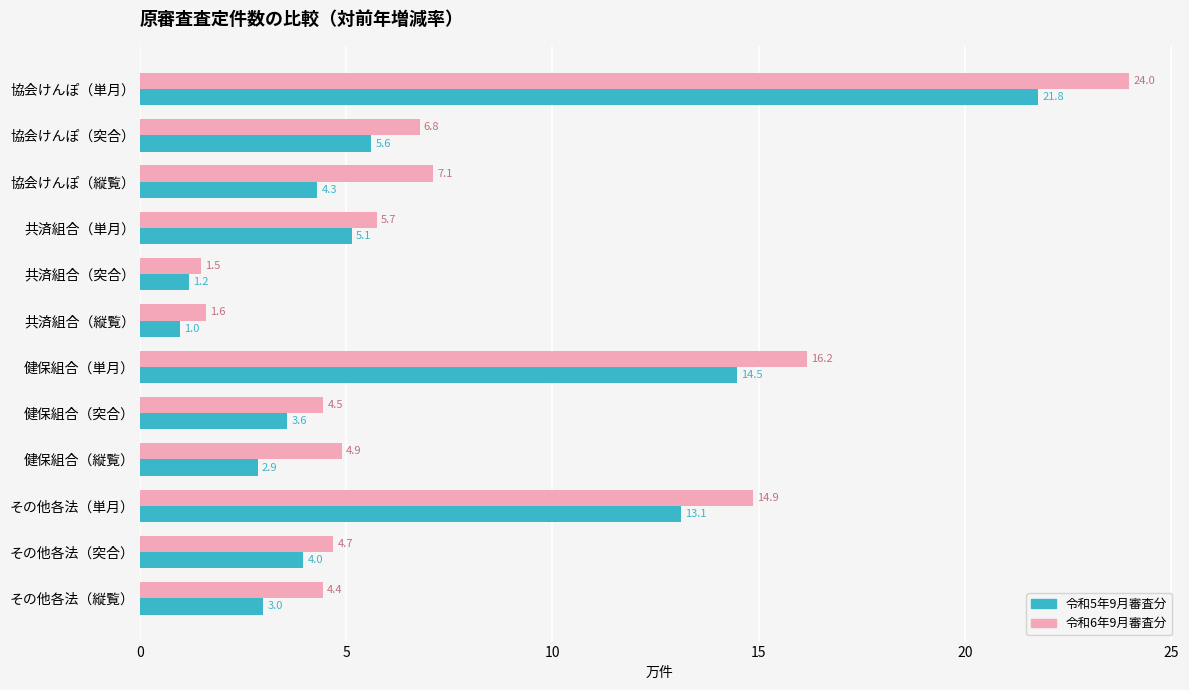

What is the greatest value displayed?

24.0